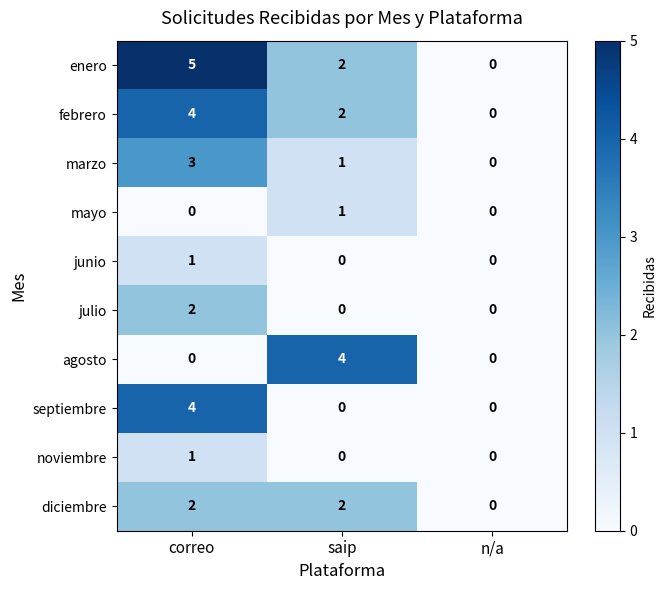

What is the difference between the septiembre values at n/a and correo?

4